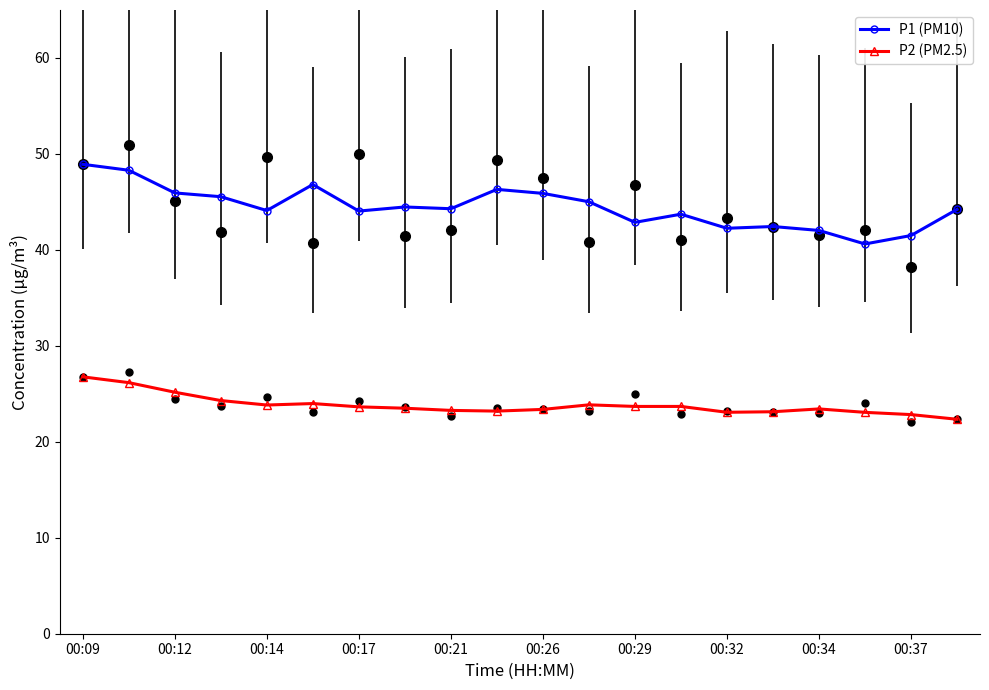

Which series has the largest total across all categories?

P1 (PM10)